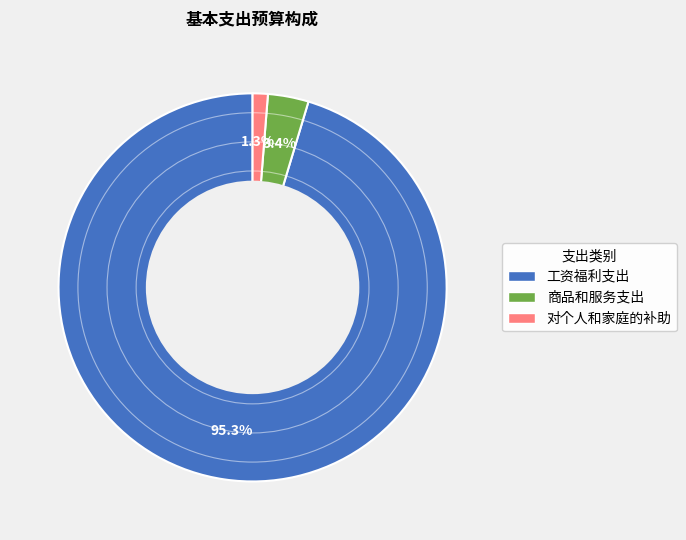

Which category has the biggest portion of the pie?

工资福利支出